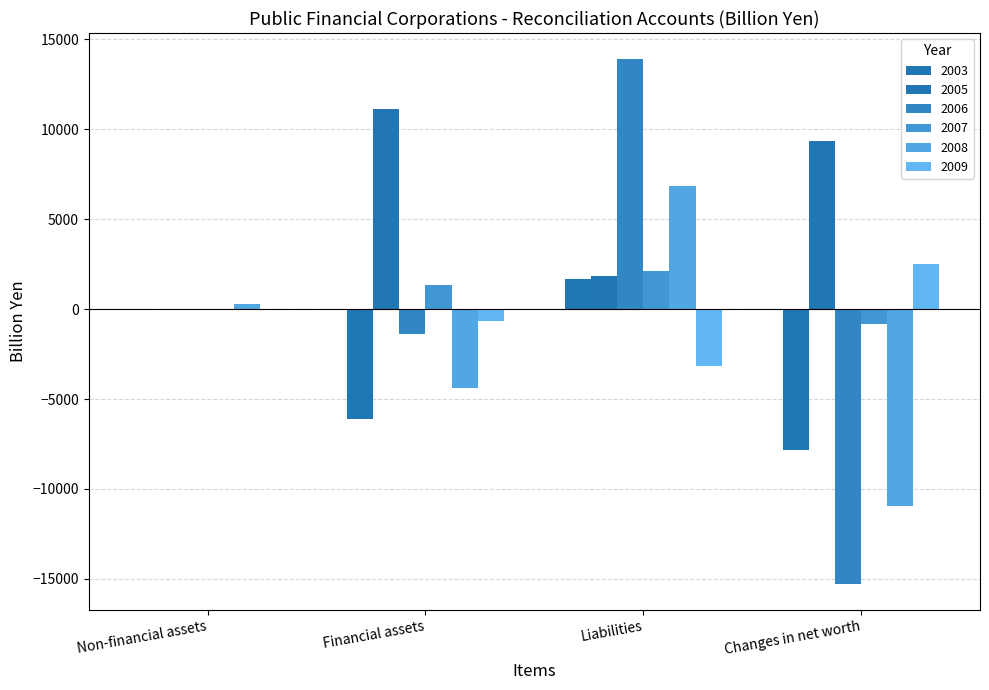

The 2005 series shows 15114.5 at Financial assets. True or false?

False